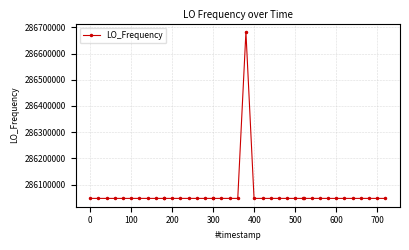

What is the minimum value shown in the chart?

286046993.2